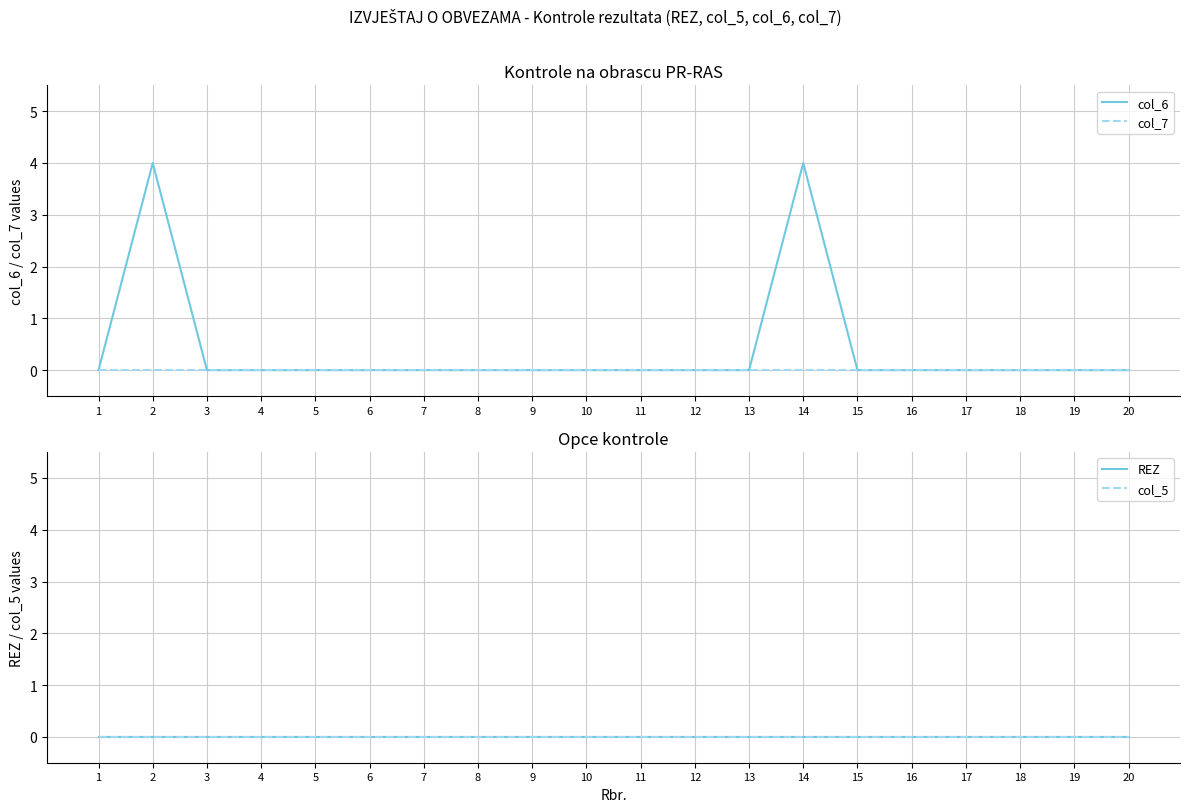

What is the difference between the maximum and minimum values in the col_6 series?

4